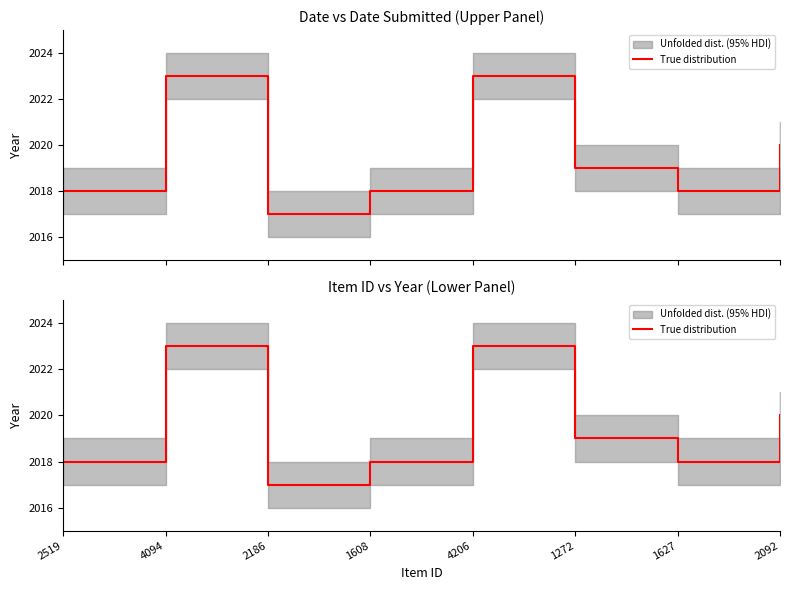

True or false: the data shows 3560 at 2092.

False